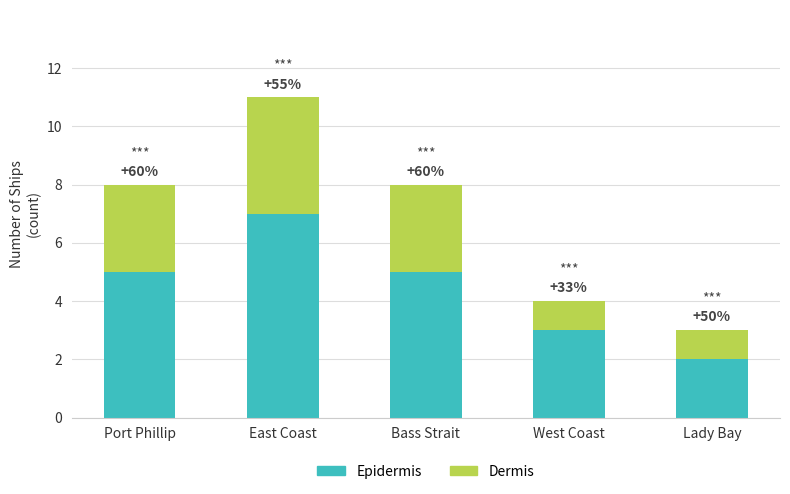

Are the bars horizontal?

No